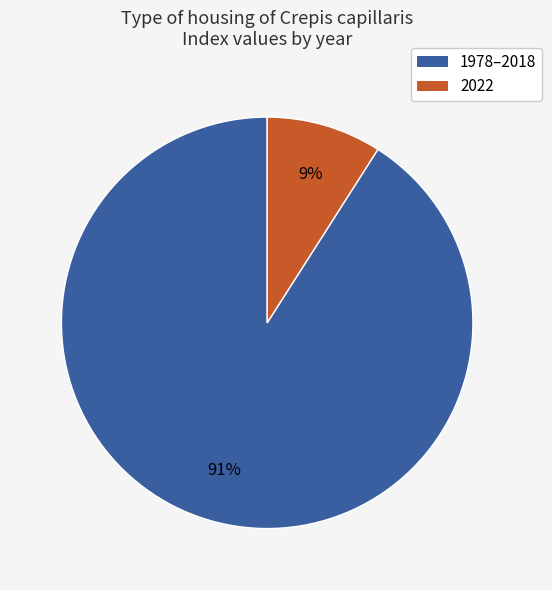

To the nearest percent, what is the difference between the 2022 and 1978–2018 slice percentages?

82%